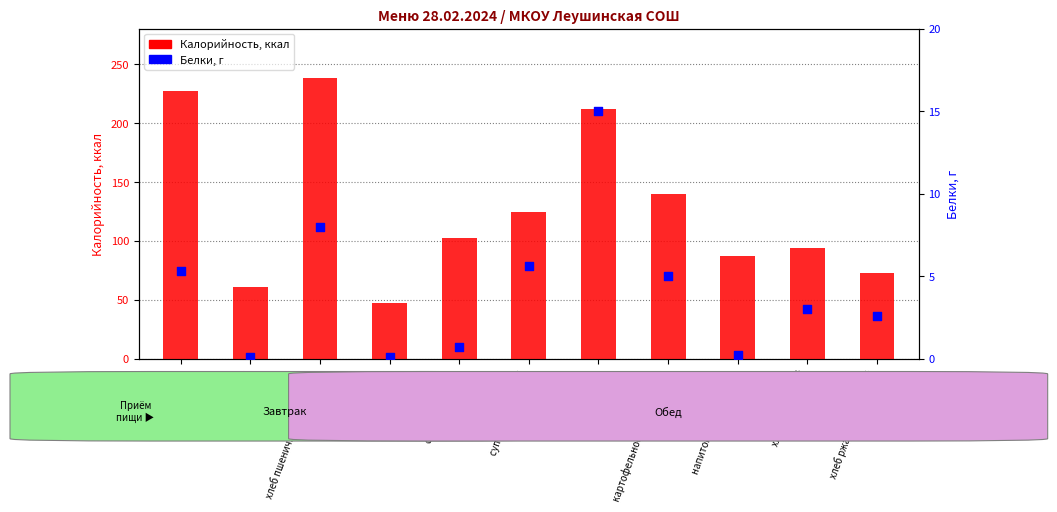

At which category is the sum across all series the highest?

хлеб пшеничный/масло/сыр